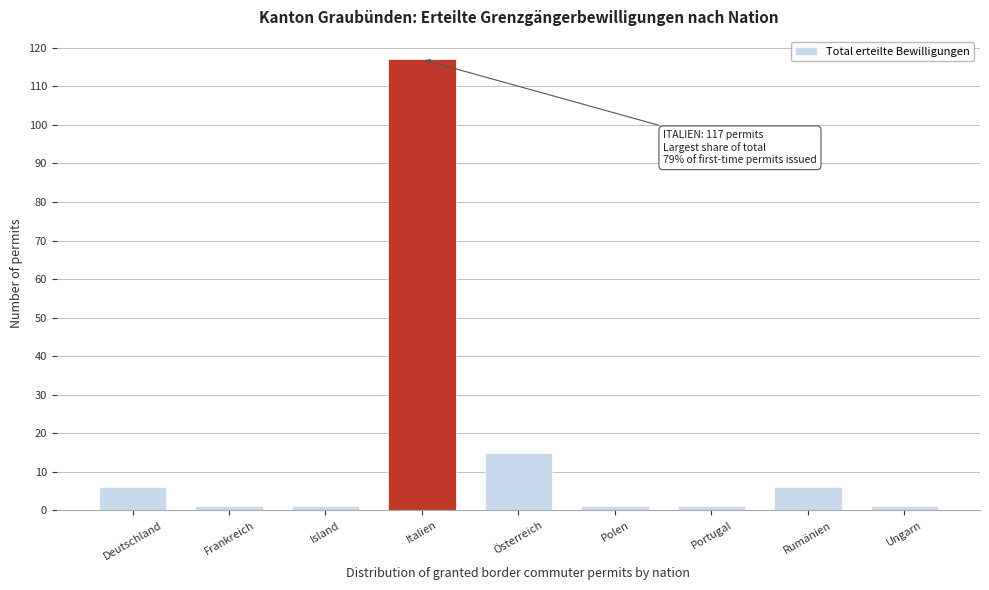

Reading right to left, transcribe all the data shown in this chart.

1	6	1	1	15	117	1	1	6